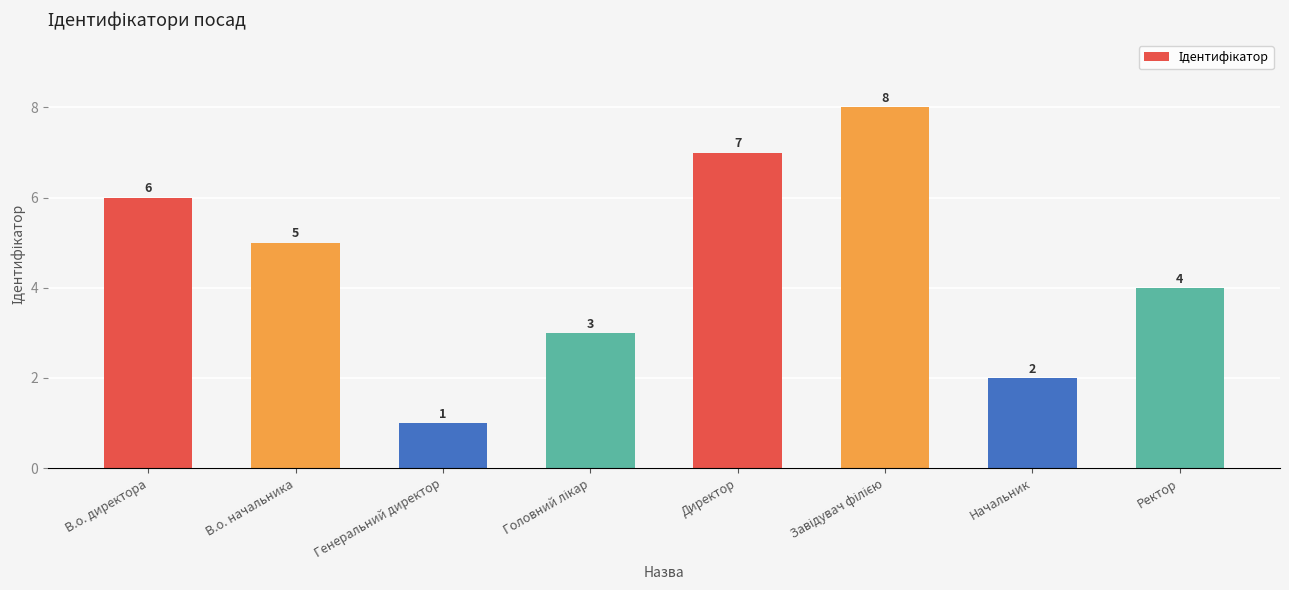

What is the label of the 5th bar from the left?

Директор